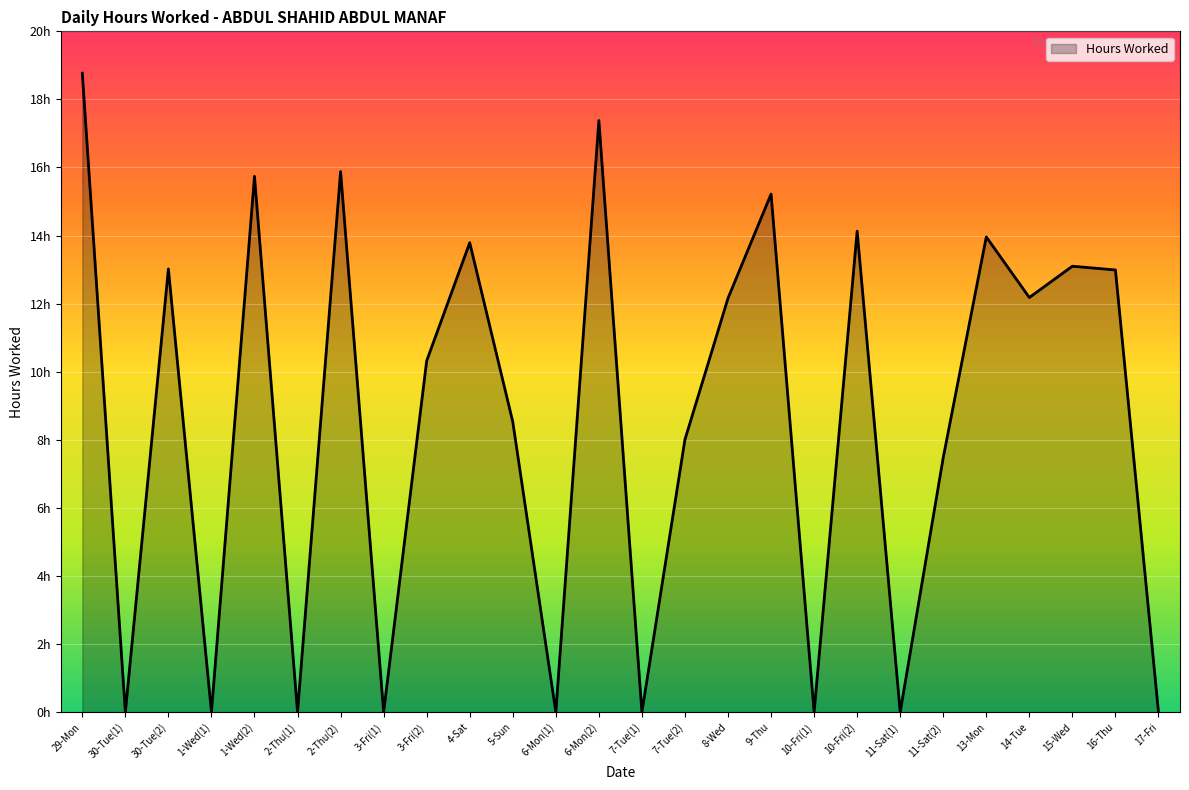

Does the chart display data point markers on the line(s)?

No